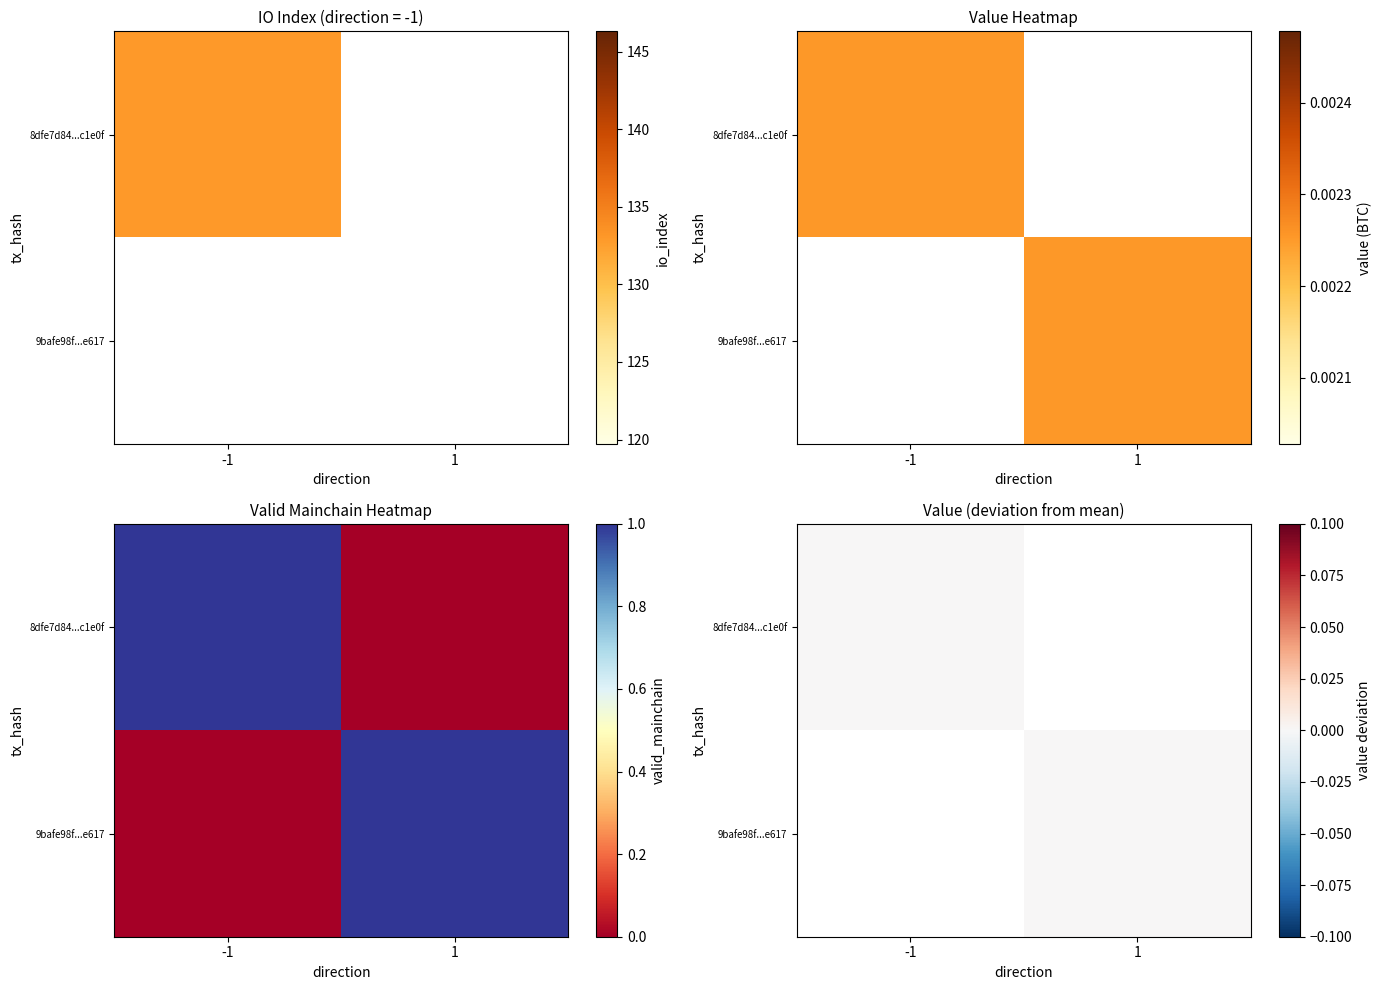

The value of 9bafe98fbfc5ede7416eab717fac0905f727e61 at io_index is 0. True or false?

False